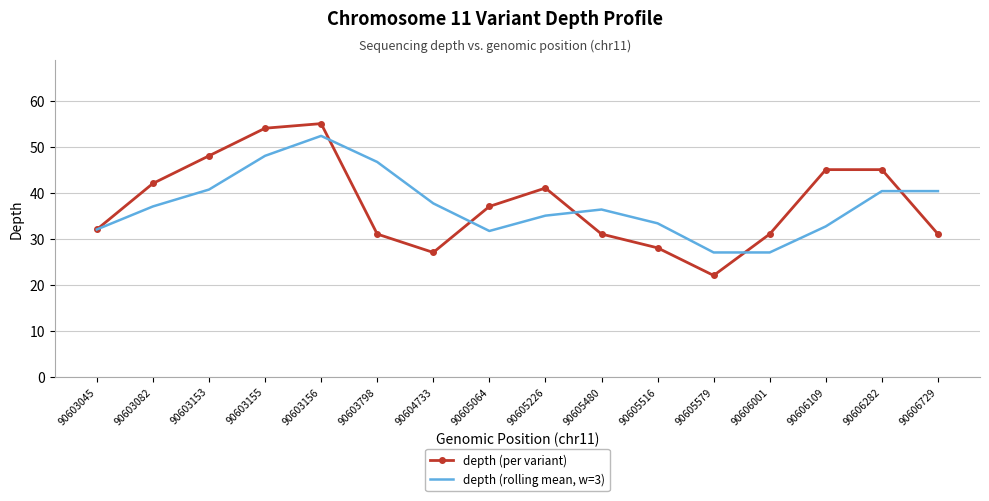

At how many categories does at least one series exceed 53?

2